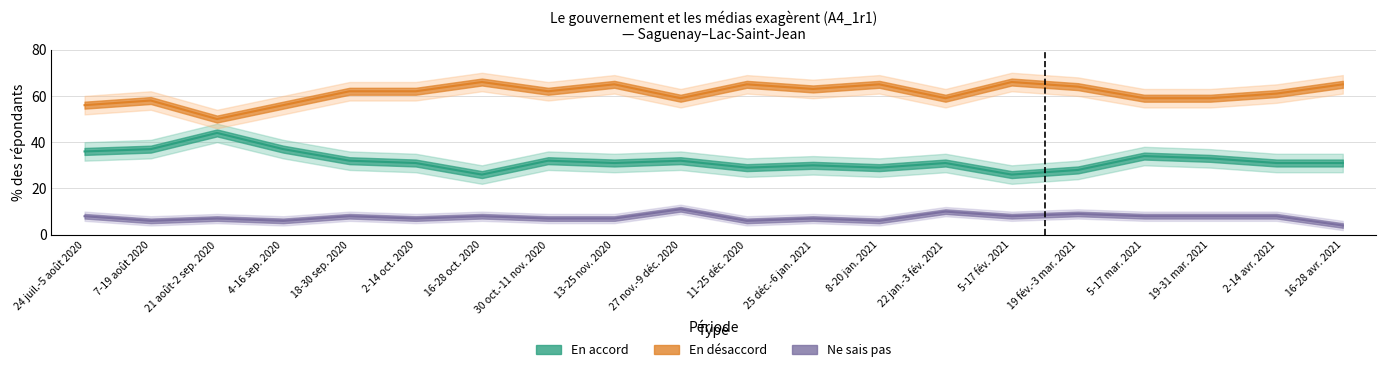

What is the difference between the maximum and minimum values in the En accord series?

18